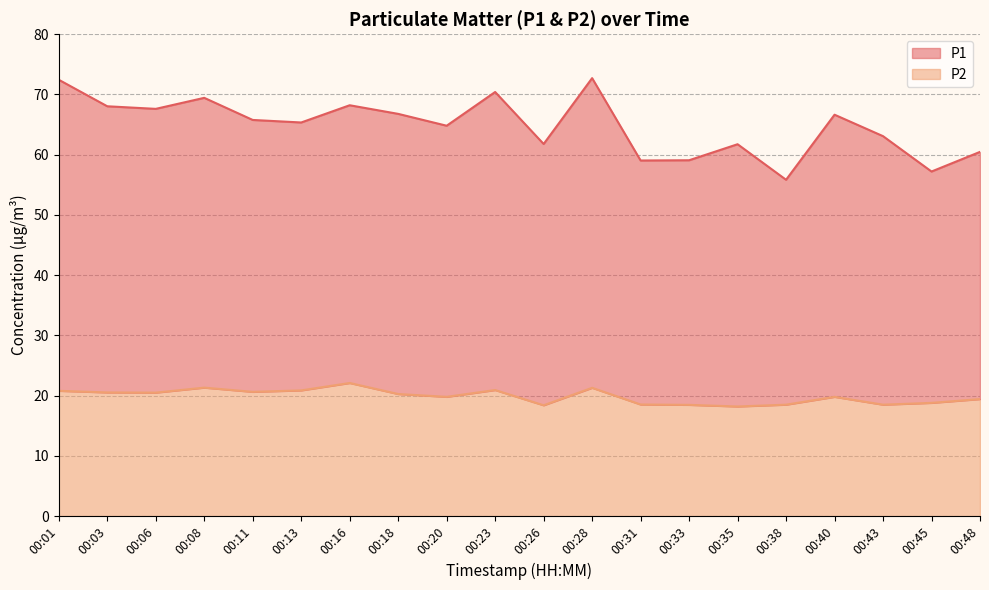

How many values in the P2 series are below 20?

10